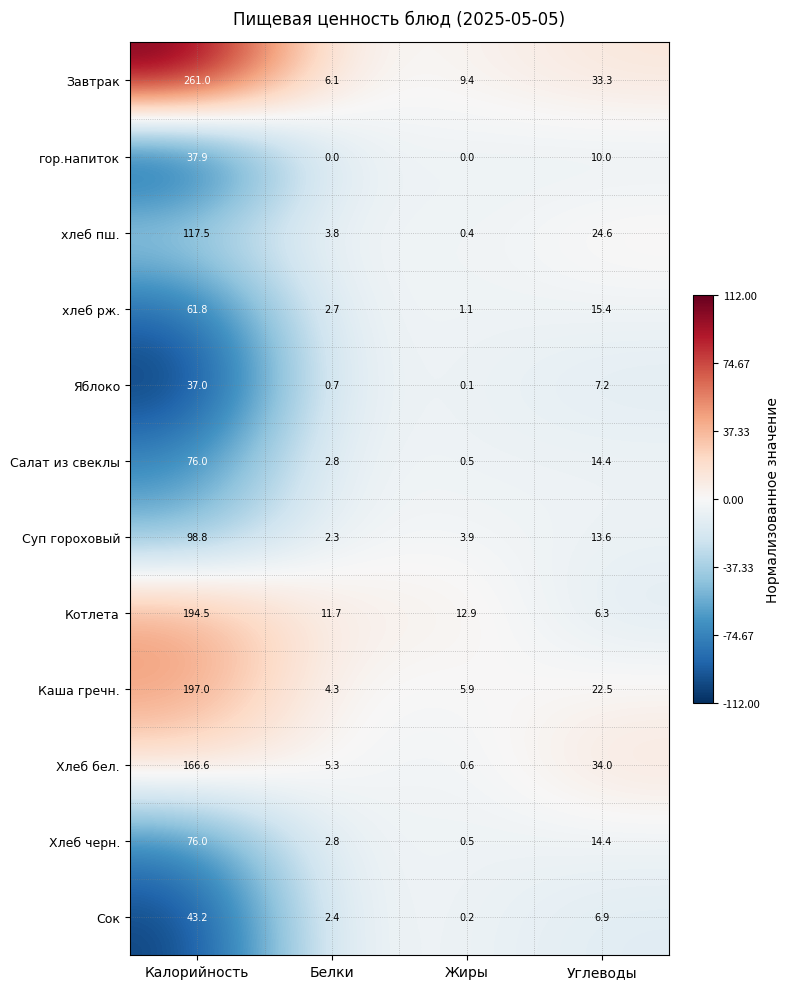

At which category does the chart reach its peak across all series?

Калорийность